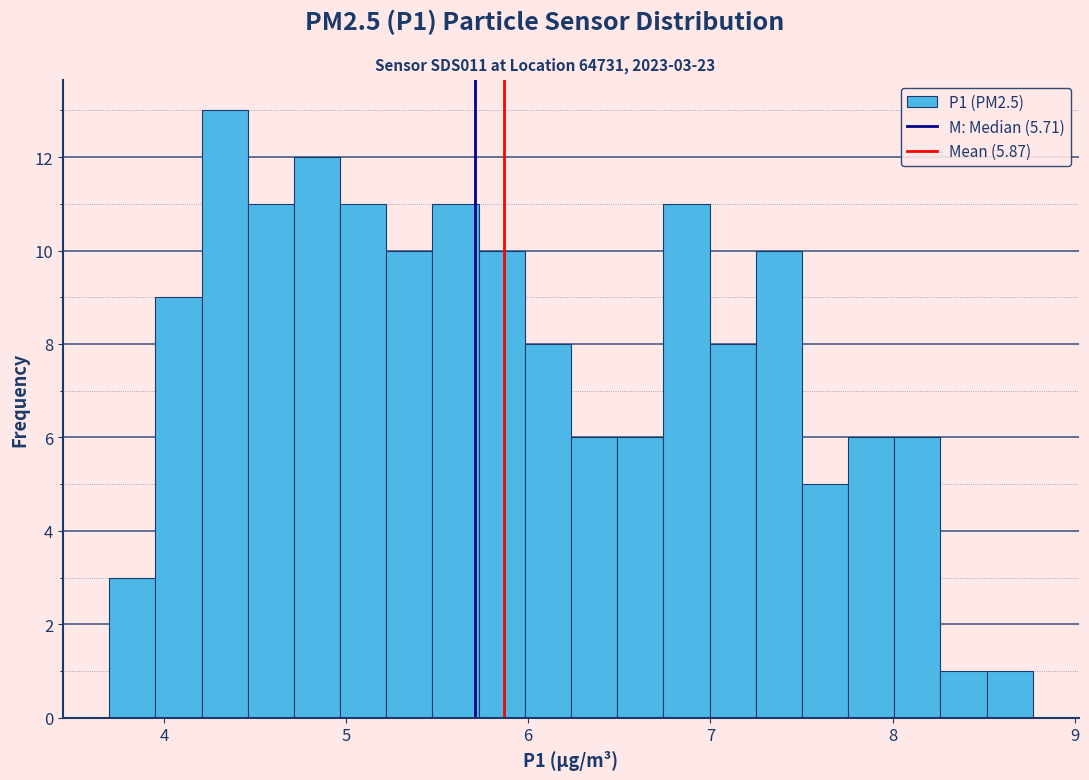

Read against the x-axis, roughly where is the centre of the tallest bar?

4.3